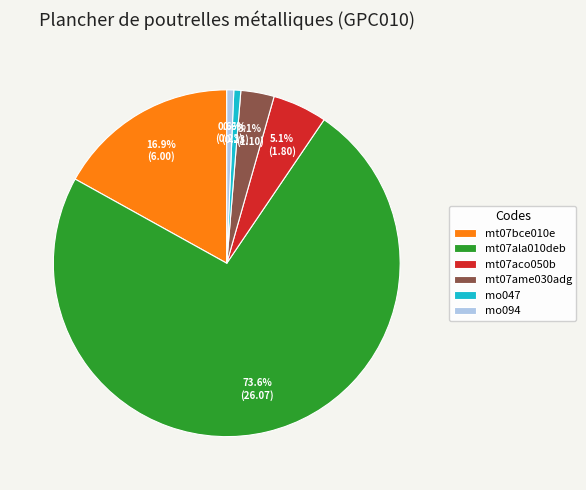

Between mt07ame030adg and mo047, which is larger?

mt07ame030adg